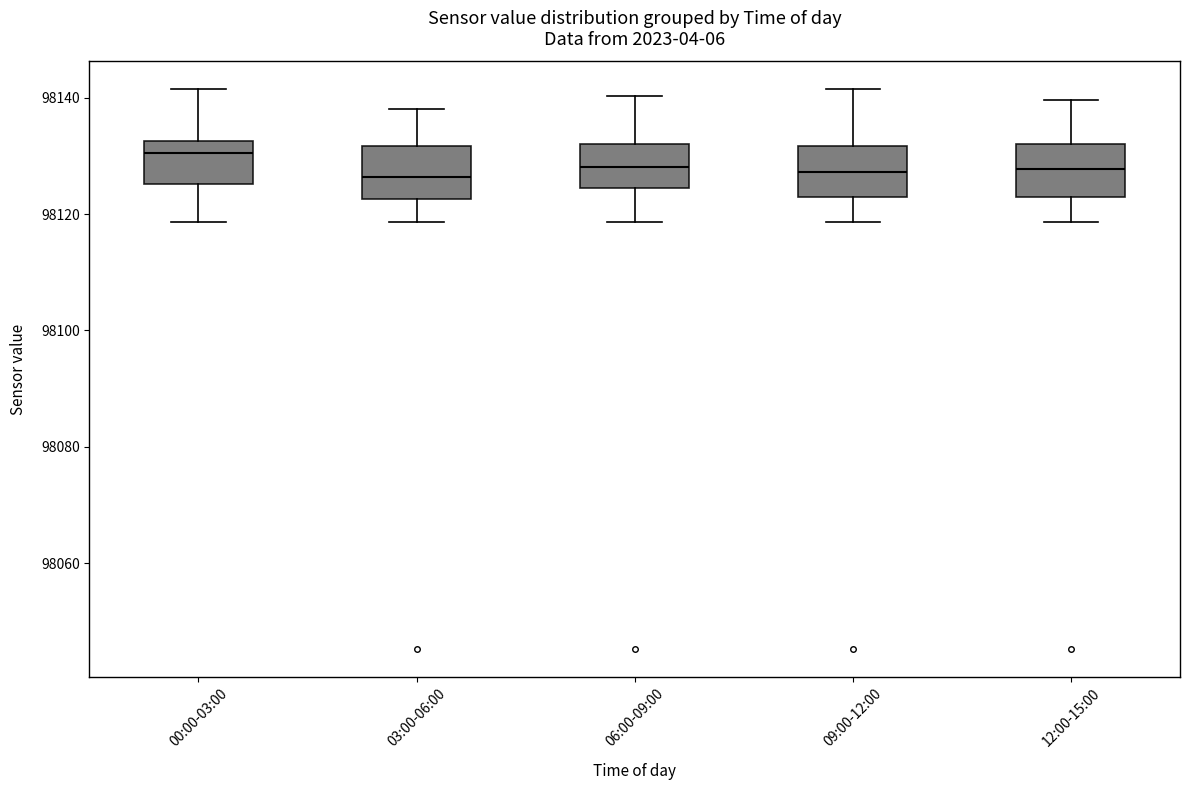

Reading left to right, read every box against the y-axis: the position of its median line, the range the box covers, and the ends of its whiskers. The values are not printed on the chart, so give them approximately, as read against the axis.

00:00-03:00: median 98130, box 98126 to 98132, whiskers 98118 to 98142
03:00-06:00: median 98126, box 98122 to 98132, whiskers 98118 to 98138
06:00-09:00: median 98128, box 98124 to 98132, whiskers 98118 to 98140
09:00-12:00: median 98128, box 98122 to 98132, whiskers 98118 to 98142
12:00-15:00: median 98128, box 98122 to 98132, whiskers 98118 to 98140